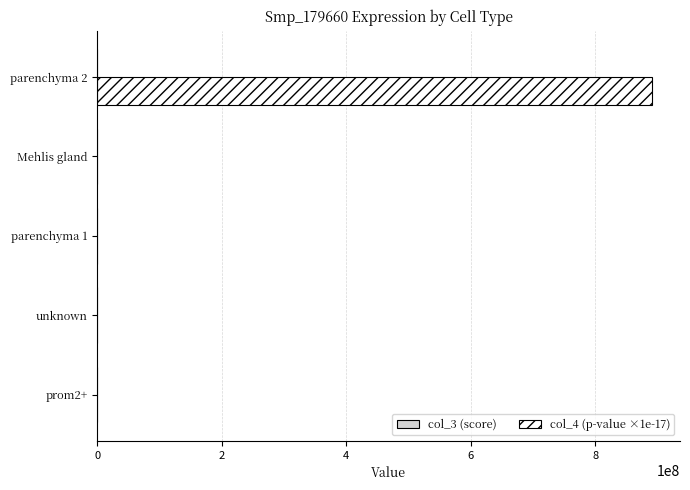

Count the number of categories in the chart.

5